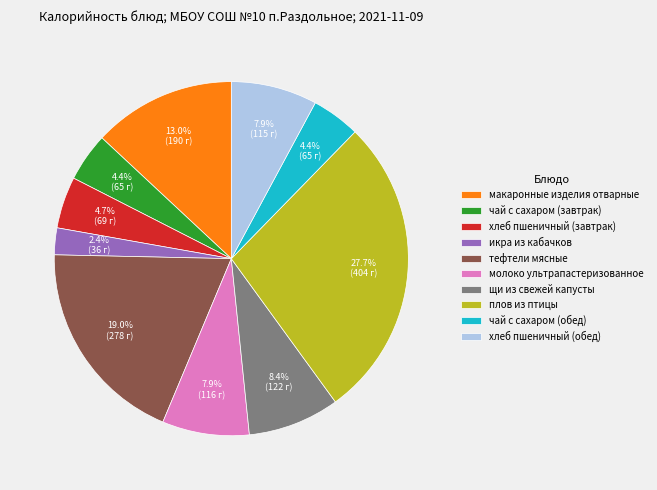

Between чай с сахаром (завтрак) and молоко ультрапастеризованное, which is larger?

молоко ультрапастеризованное